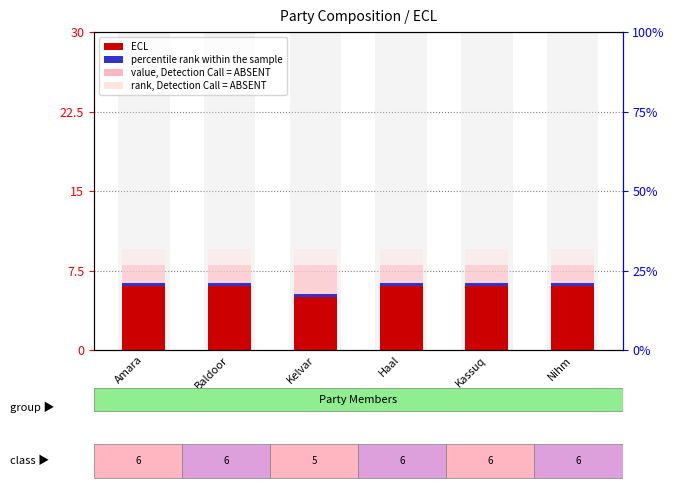

Rank the series at Nihm from highest to lowest value.

rank, Detection Call = ABSENT, value, Detection Call = ABSENT, ECL, percentile rank within the sample